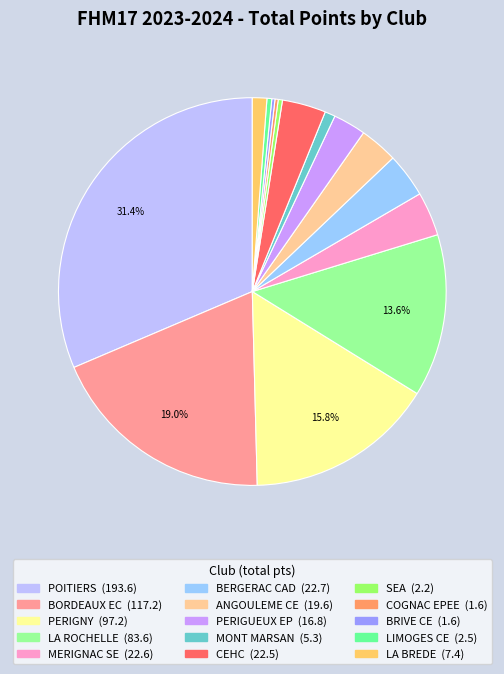

Combined, do BERGERAC CAD and BORDEAUX EC account for over 50%?

No